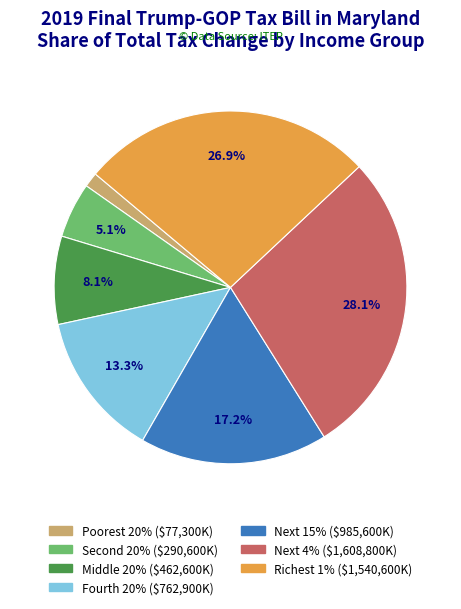

Does any single category account for the majority?

No